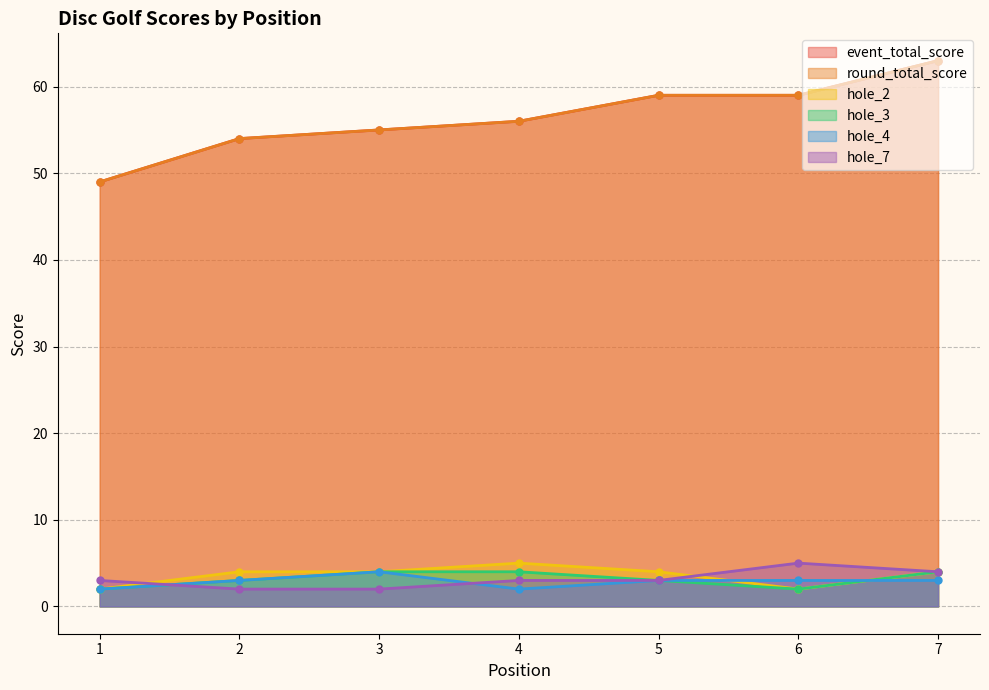

Between 5 and 2, which is larger?

5